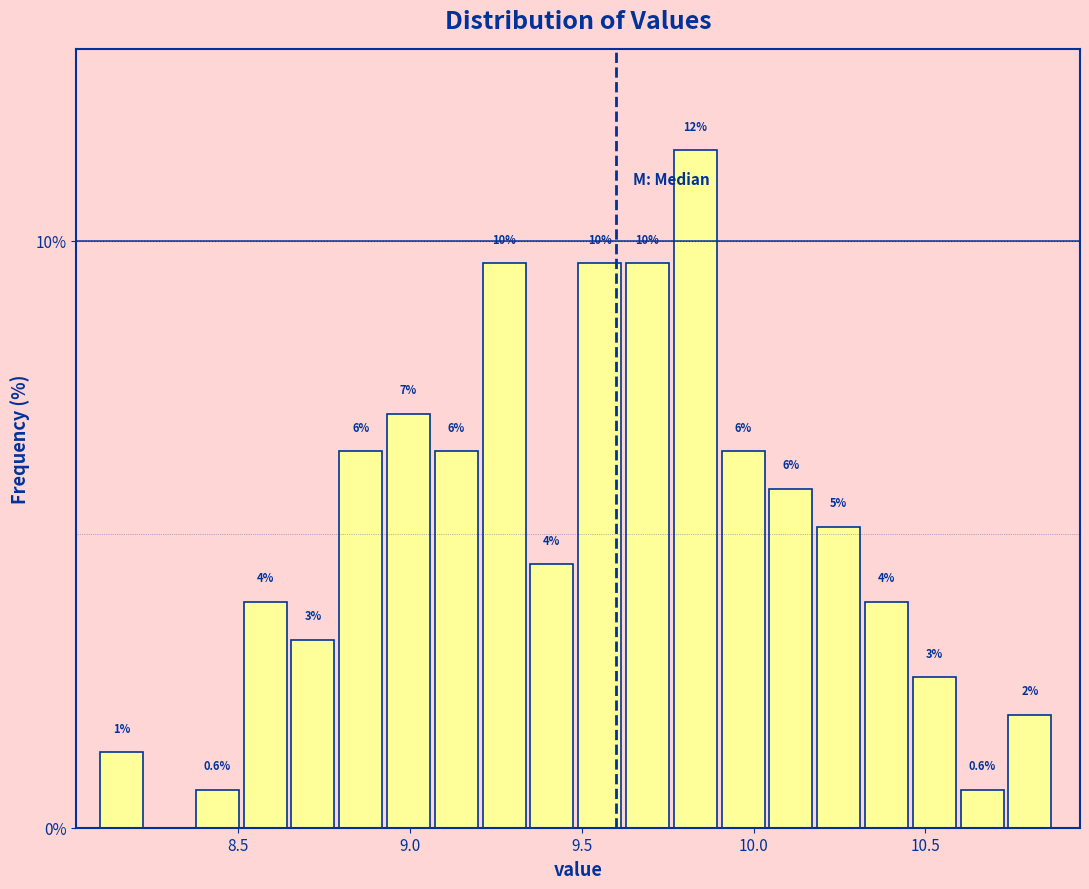

Read against the x-axis, roughly where is the centre of the tallest bar?

9.85